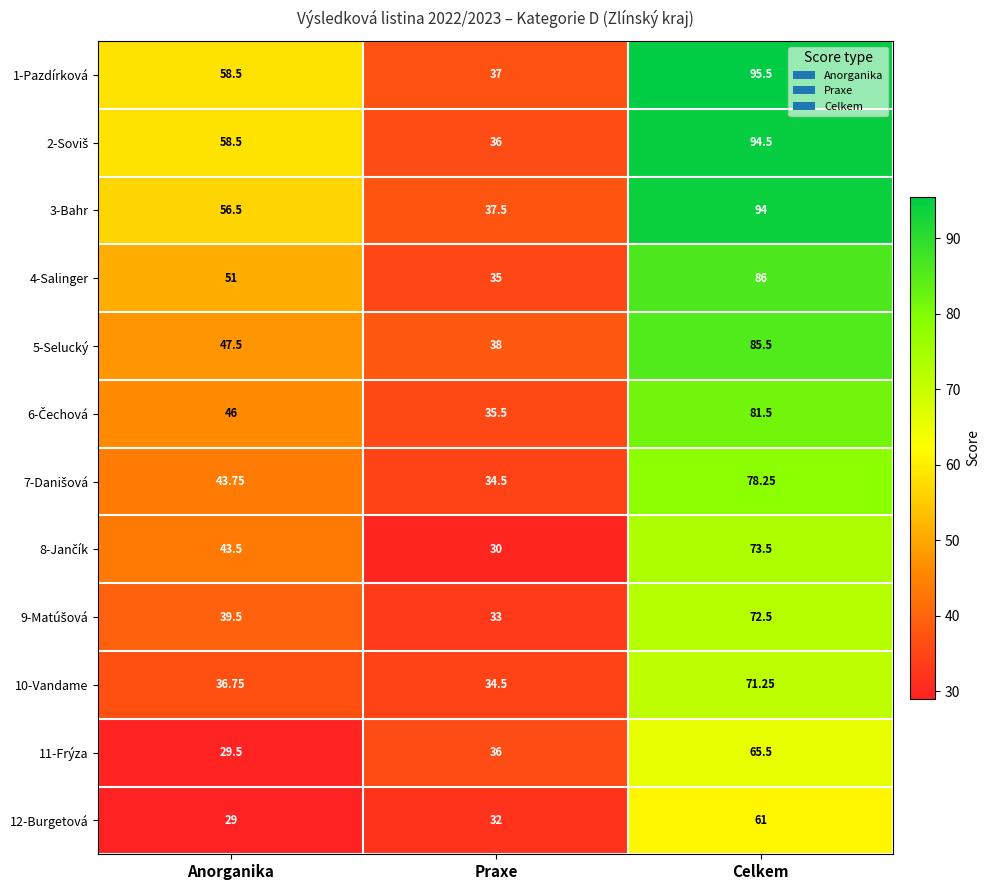

Count the number of data series in this chart.

12